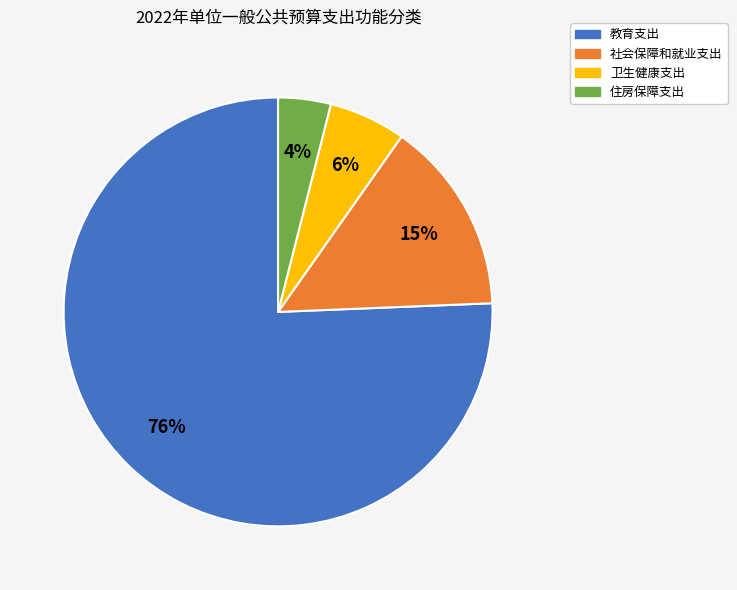

Rank the categories by value from lowest to highest.

住房保障支出, 卫生健康支出, 社会保障和就业支出, 教育支出